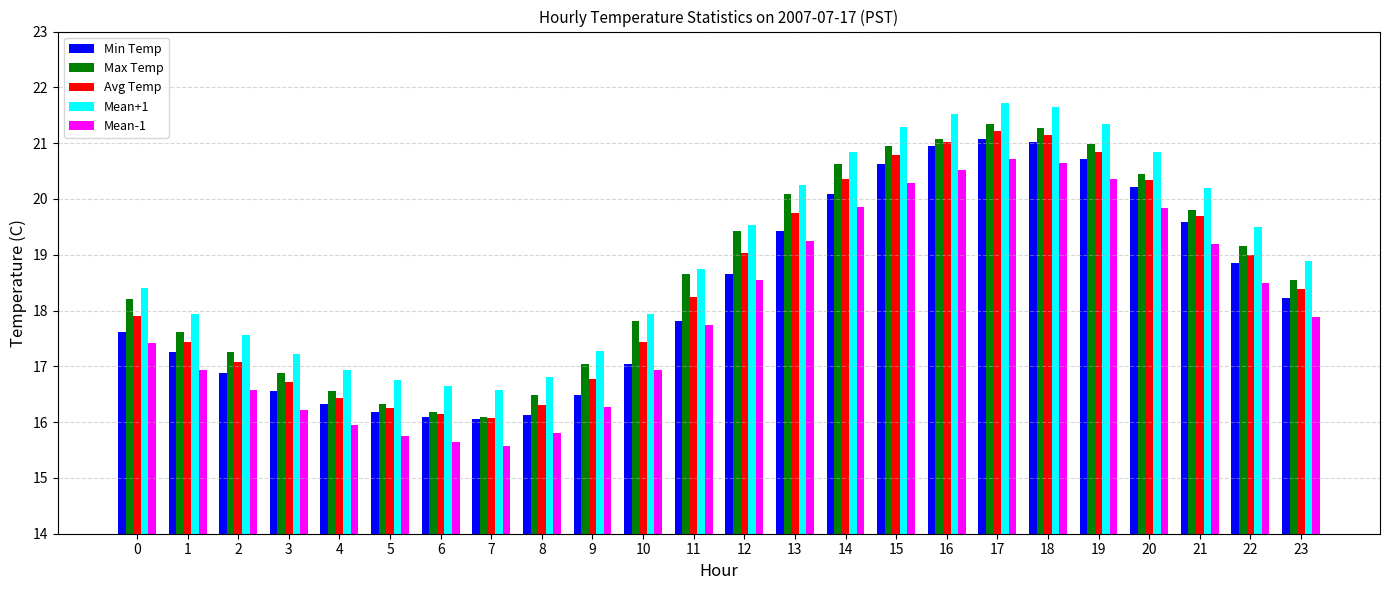

Which series has the largest total across all categories?

Mean+1